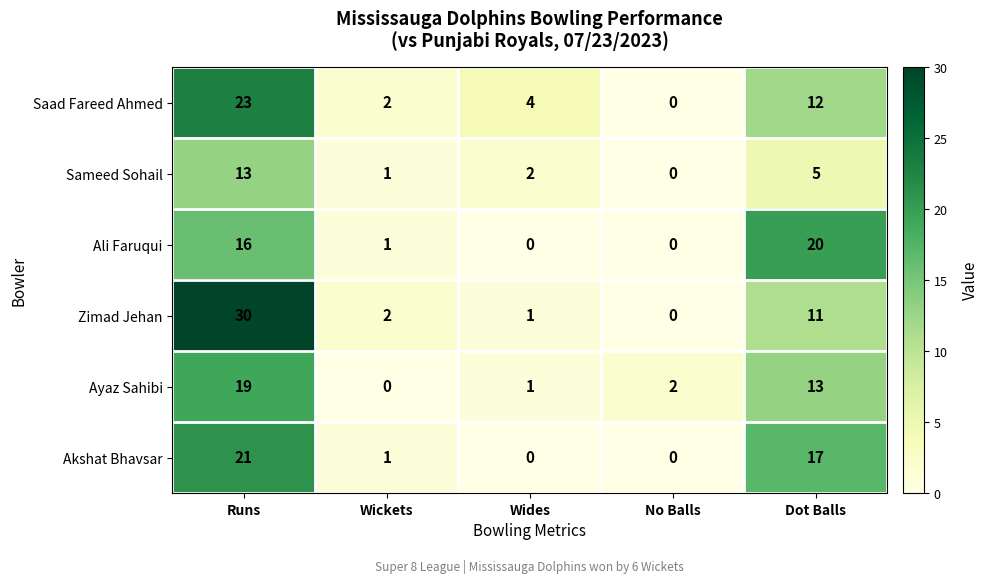

At which category is the sum across all series the highest?

Runs